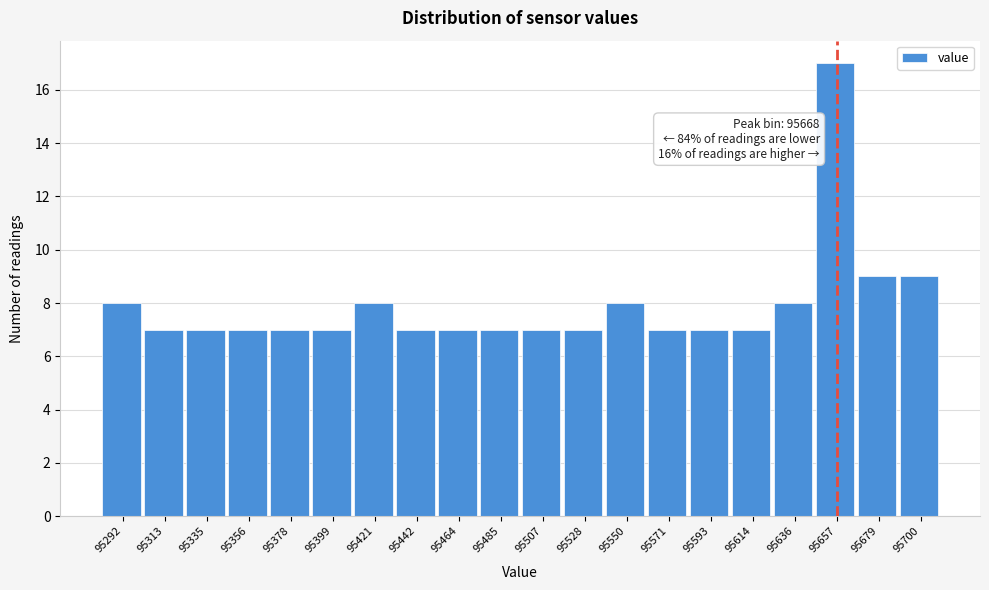

Reading left to right, transcribe all the data shown in this chart.

8	7	7	7	7	7	8	7	7	7	7	7	8	7	7	7	8	17	9	9